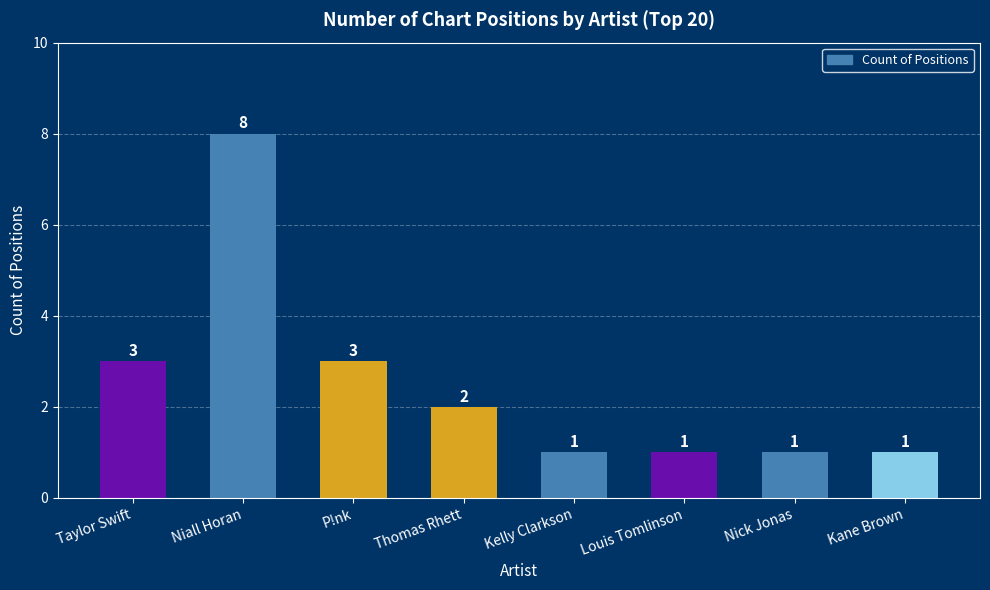

What is the difference between the second highest and second lowest values?

2